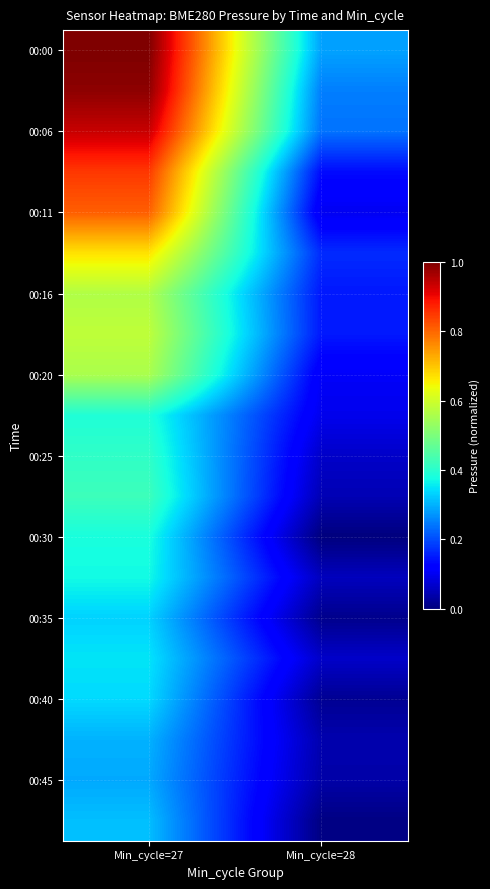

How many data points does each series have?

2